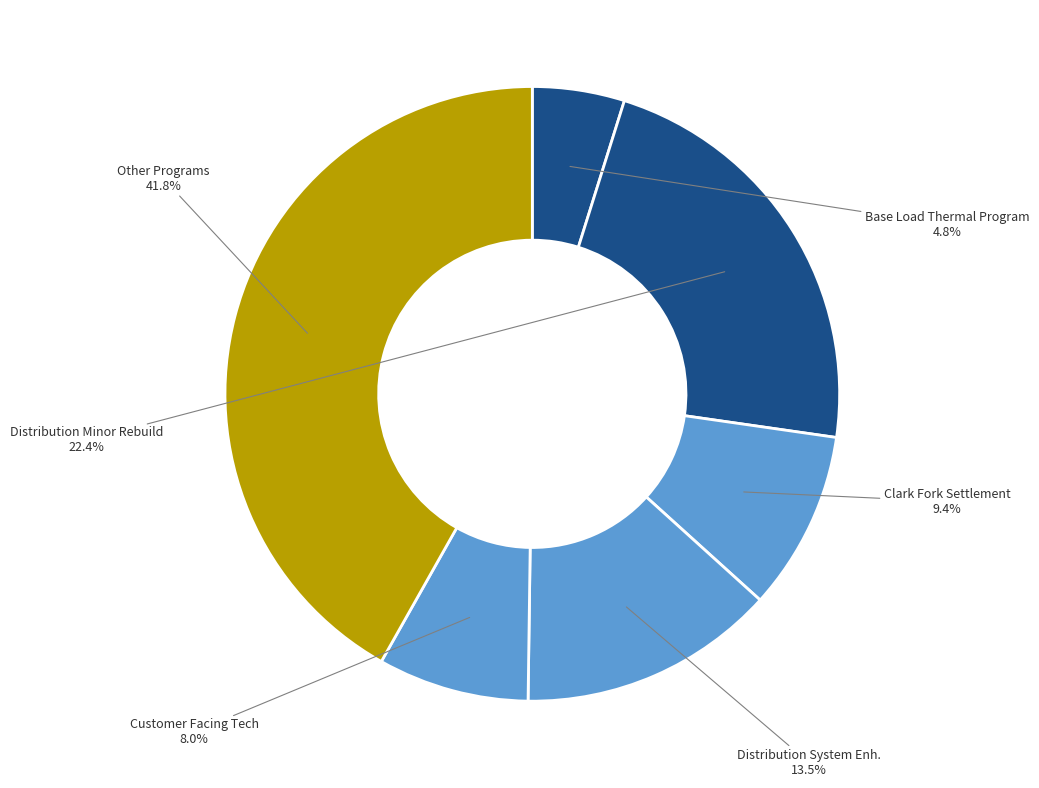

Count the number of slices in the pie.

6